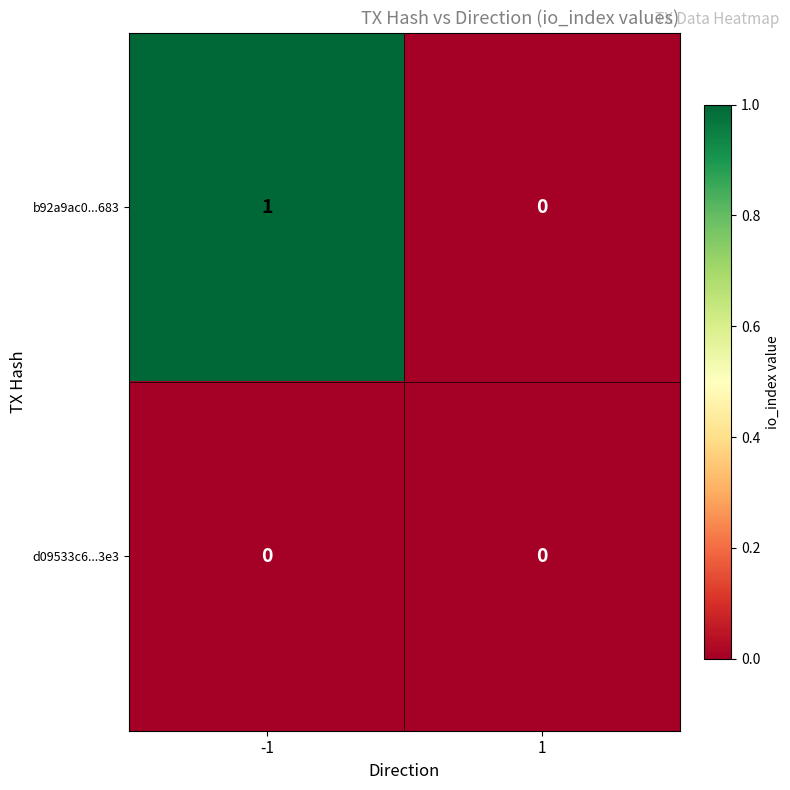

Reading left to right, extract all data points from this chart.

b92a9ac0...683: 1	0
d09533c6...3e3: 0	0